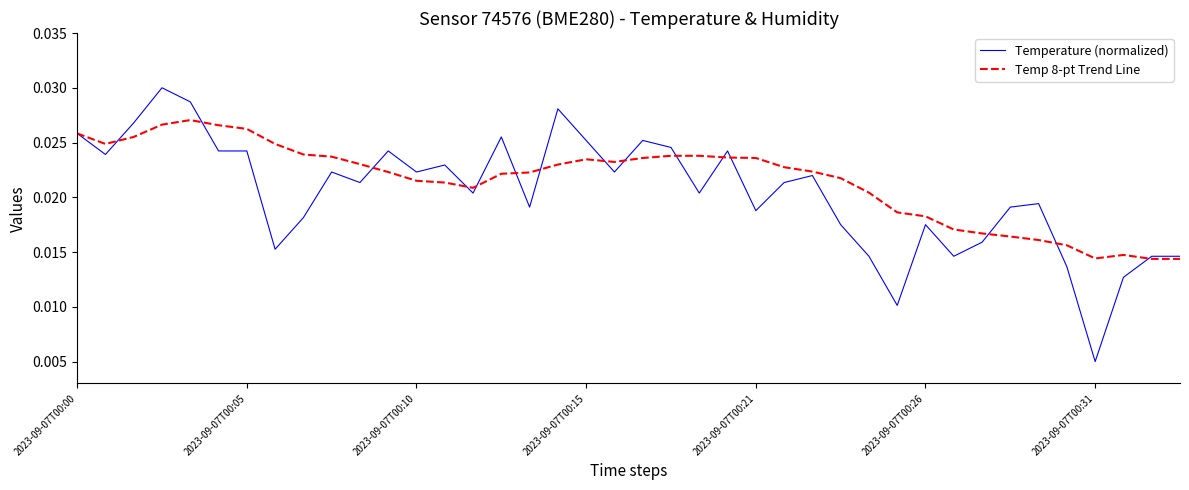

Rank the series by their maximum value, from highest to lowest.

Temperature (normalized), Temp 8-pt Trend Line